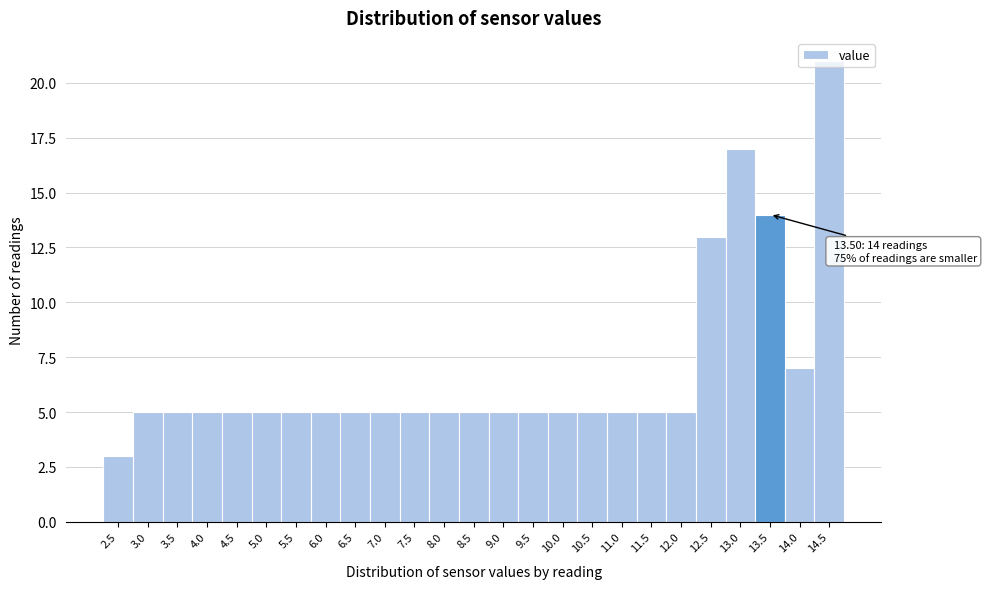

True or false: the data shows 7 at 5.5.

False